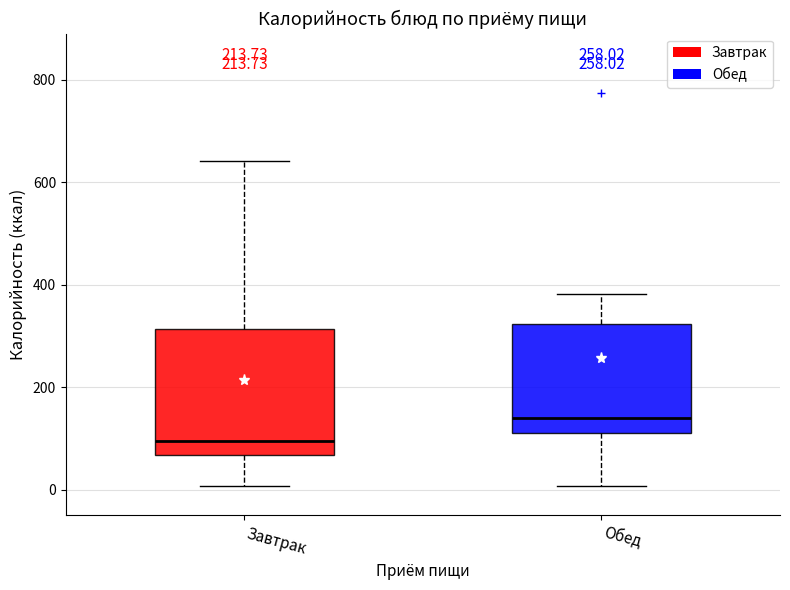

Where does the upper whisker of the box for Завтрак end on the y-axis? The values are not printed on the chart, so give them approximately, as read against the axis.

640